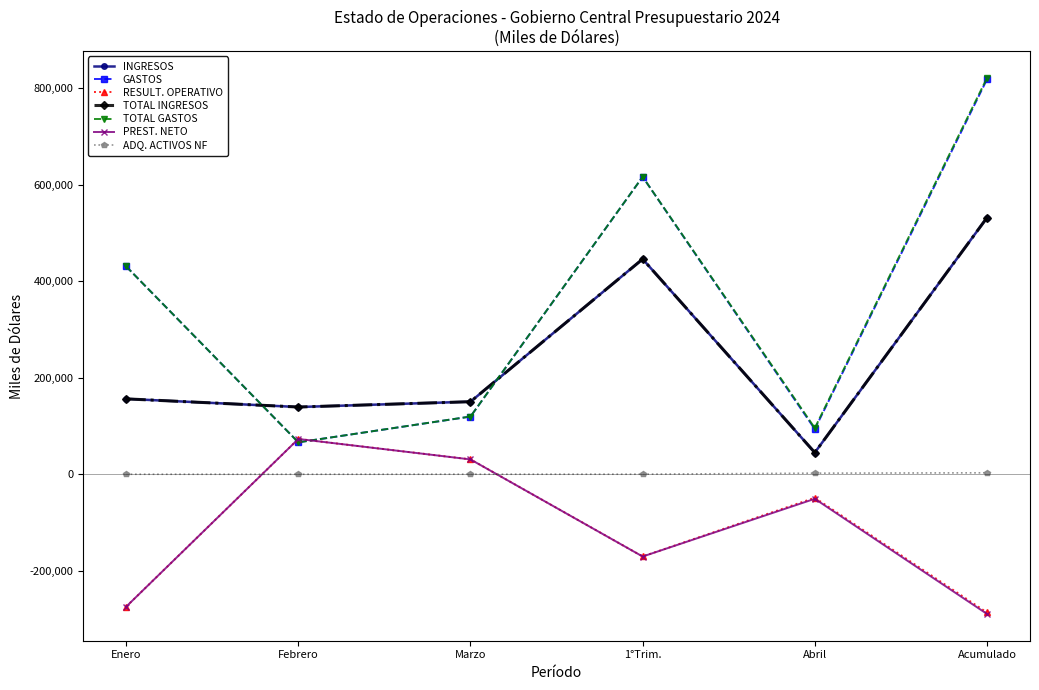

Does the chart have visible grid lines?

No